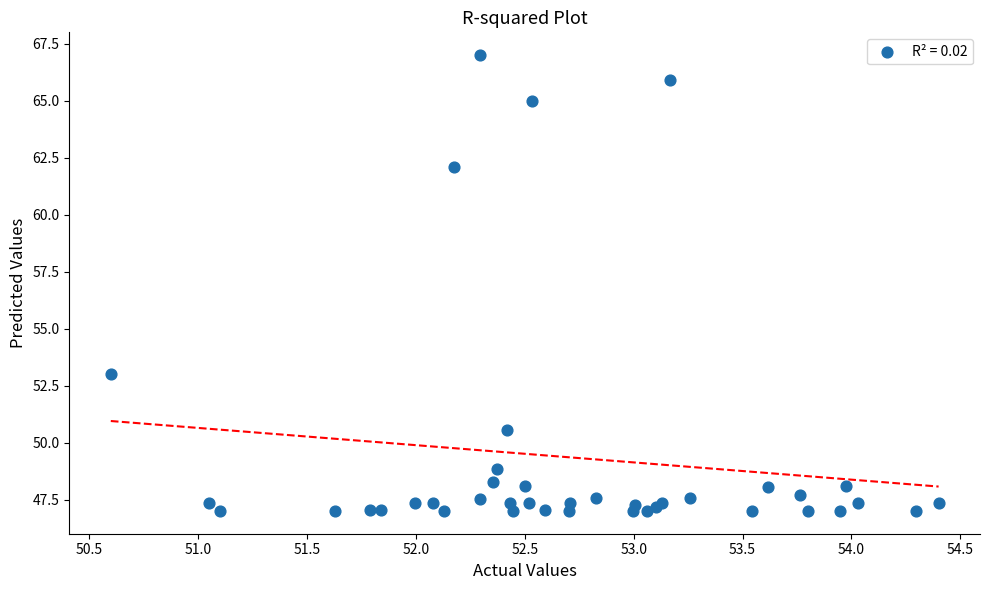

What Y value in the scatter plot is closest to 57?

53.0